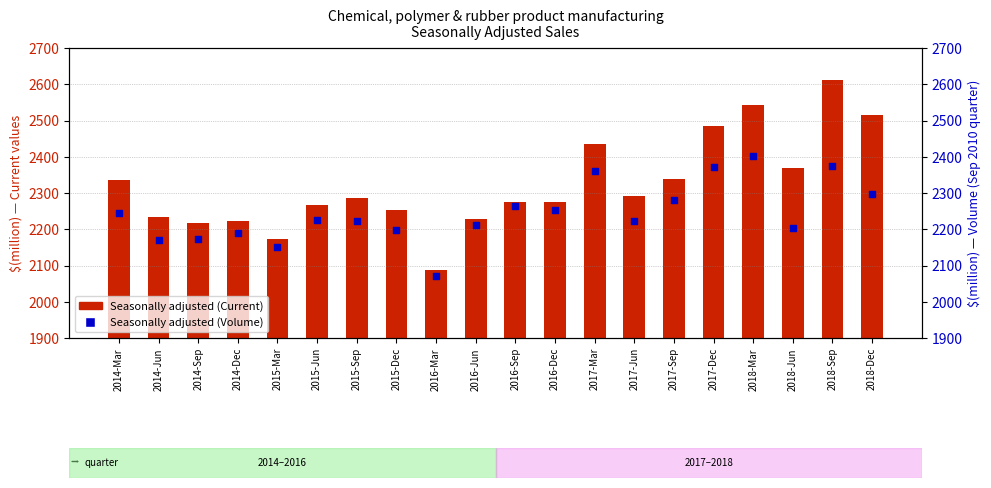

At which category is the sum across all series the highest?

2018-Sep